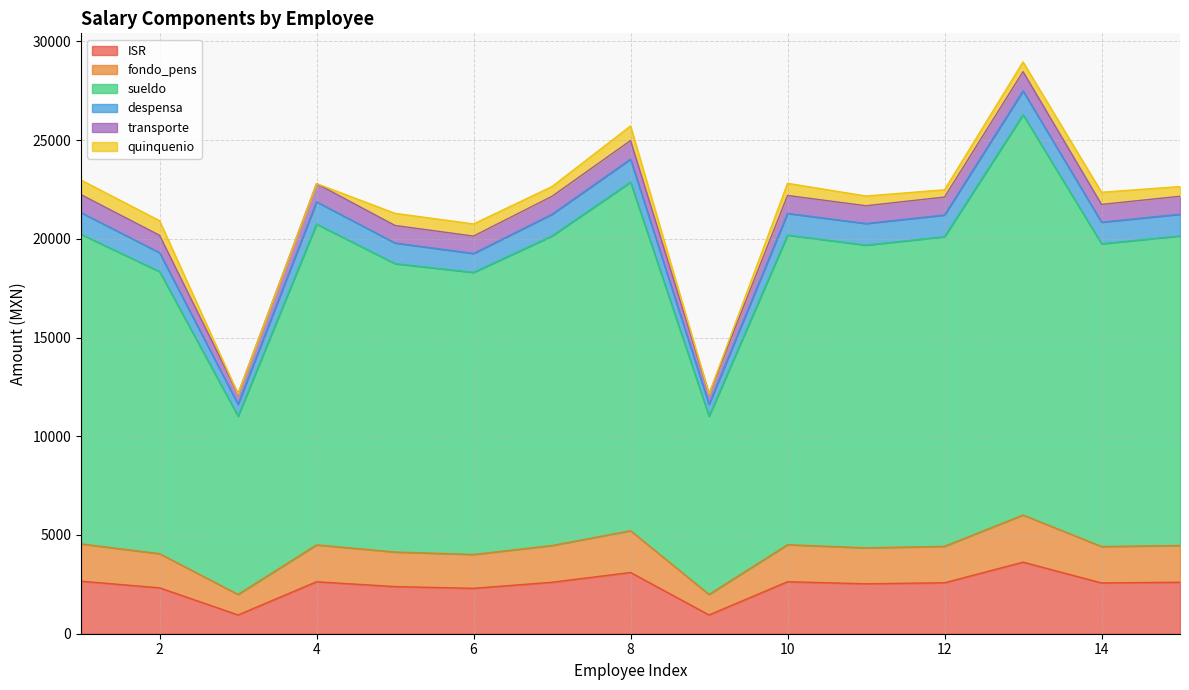

True or false: fondo_pens has a value of 2949.7 at 7.

False